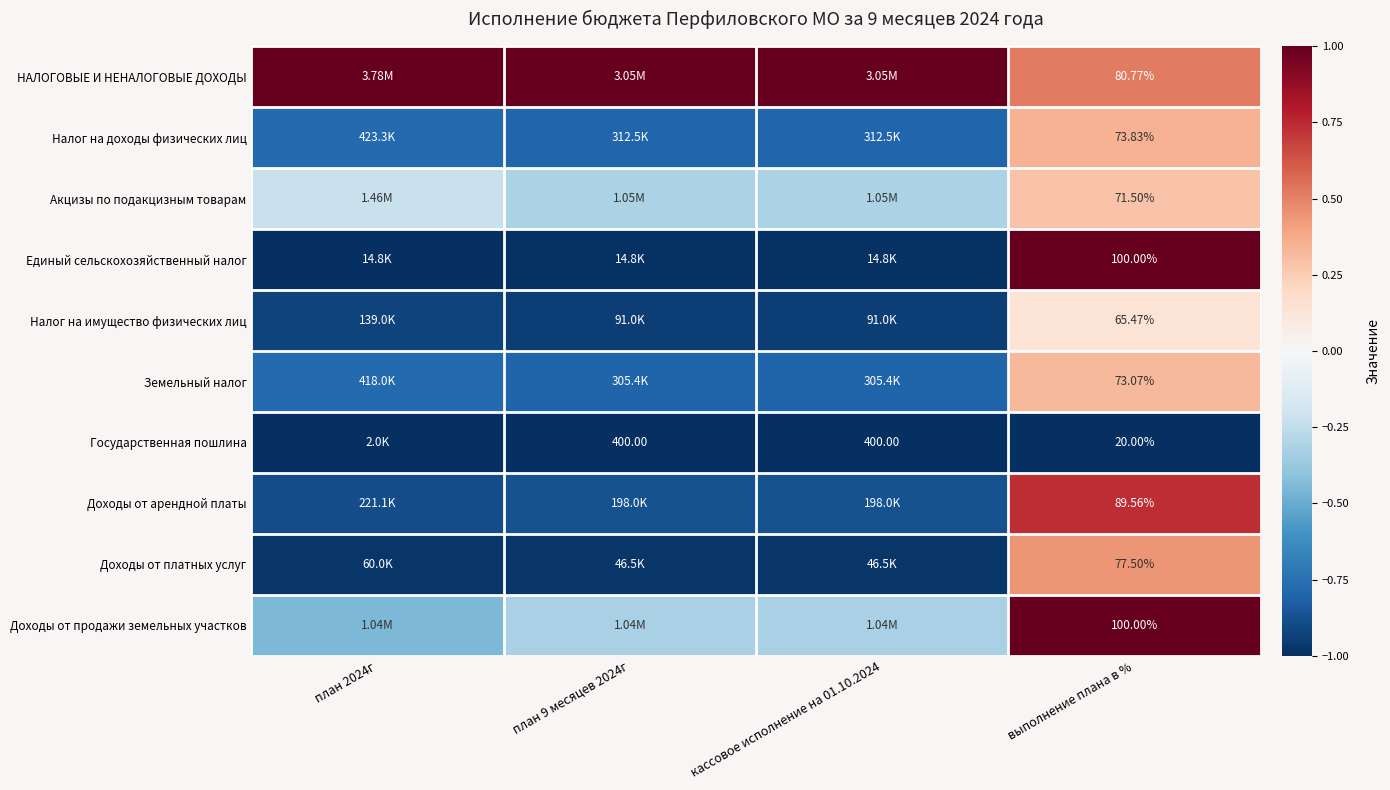

Where does the Земельный налог series first go above 0?

выполнение плана в %